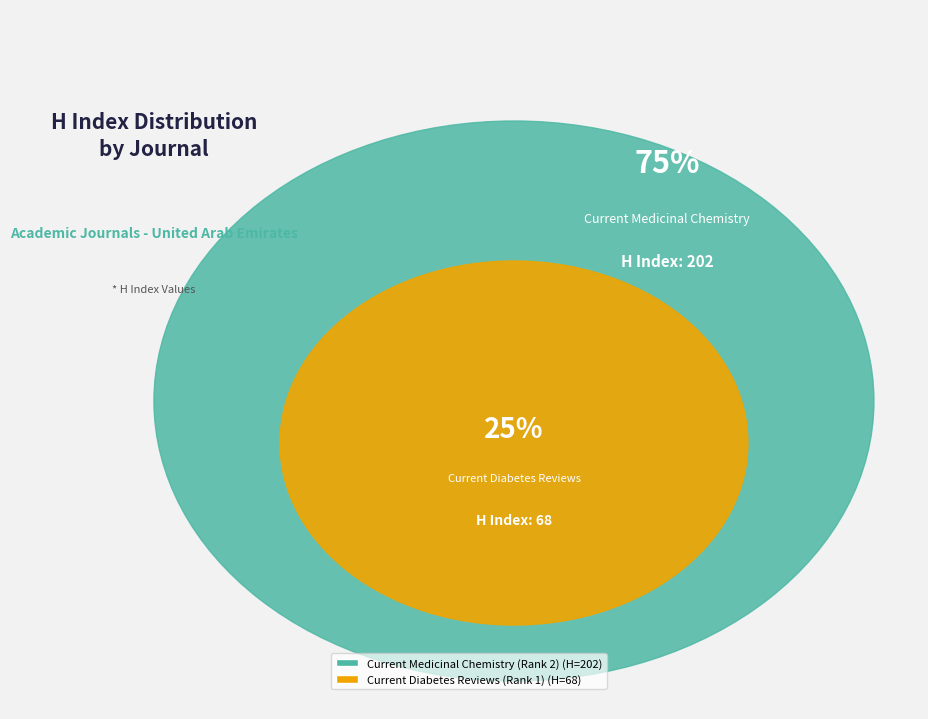

Is it true that Current Diabetes Reviews (Rank 1) is 31% of the pie?

False